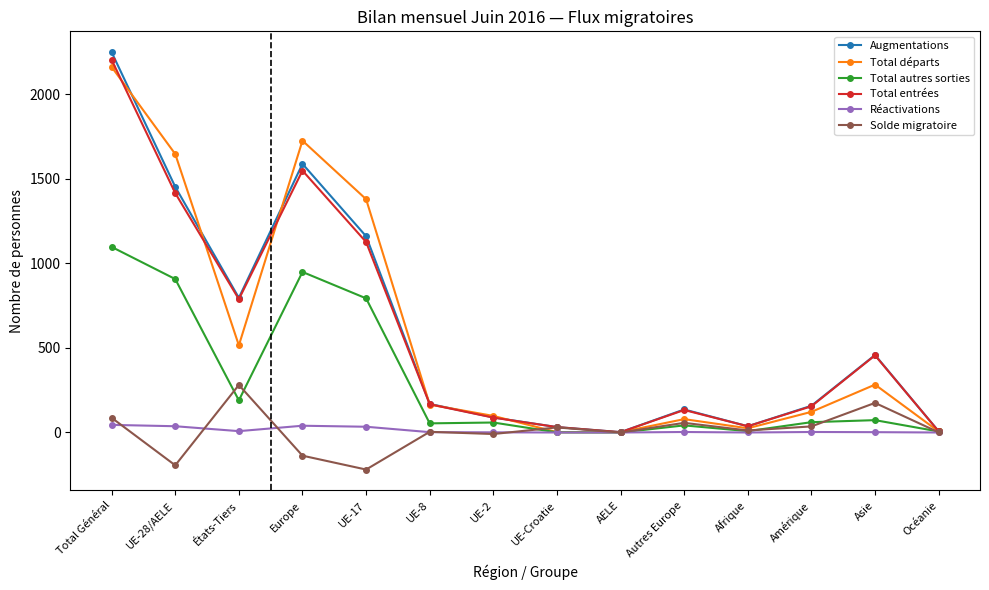

What is the label of the 1st point from the right?

Océanie